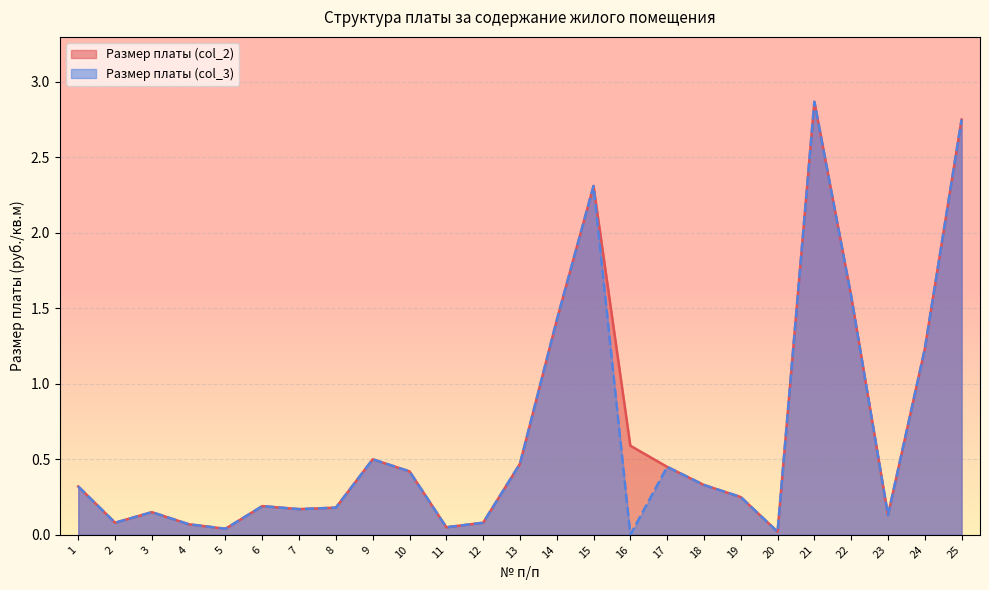

Which series has the largest total across all categories?

Размер платы (col_2)